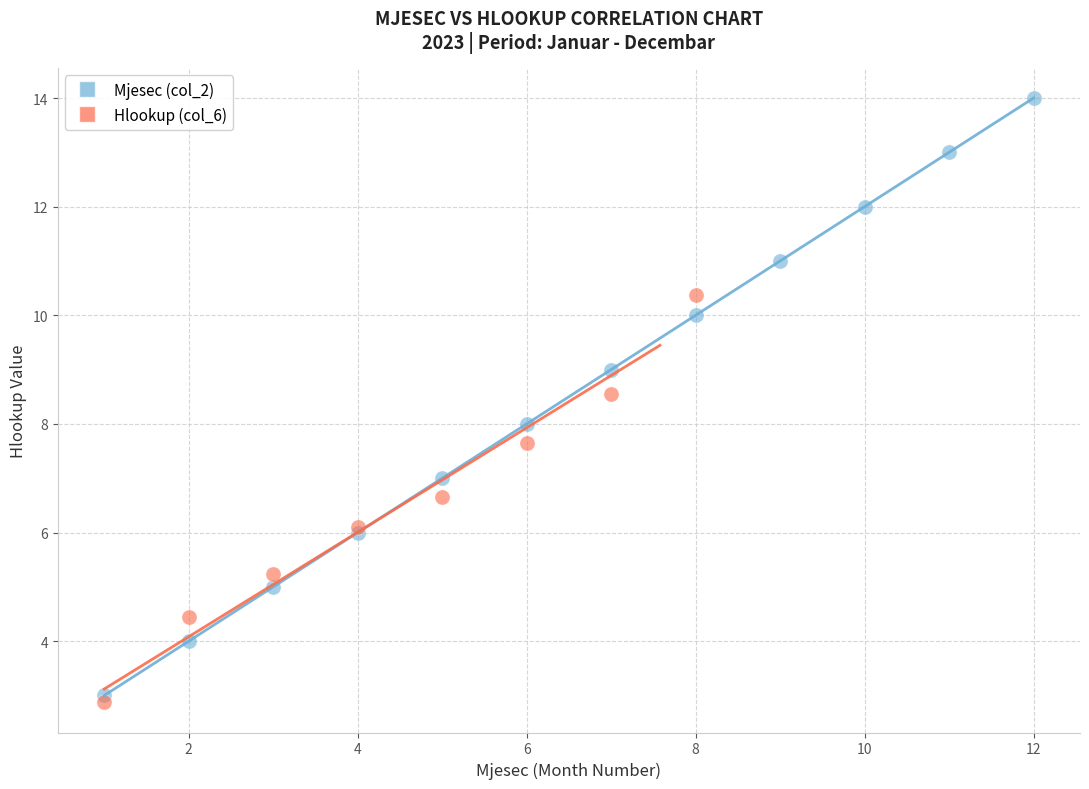

Which series has the widest spread of Y values?

Mjesec (col_2)